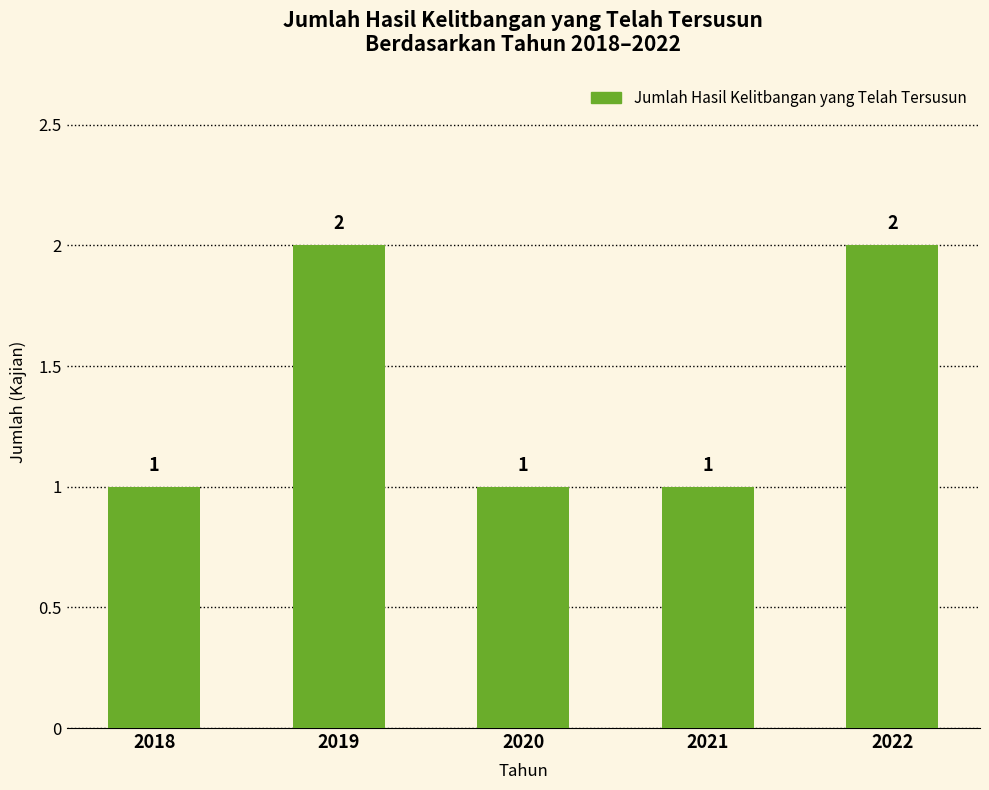

Reading left to right, extract all data points from this chart.

1	2	1	1	2